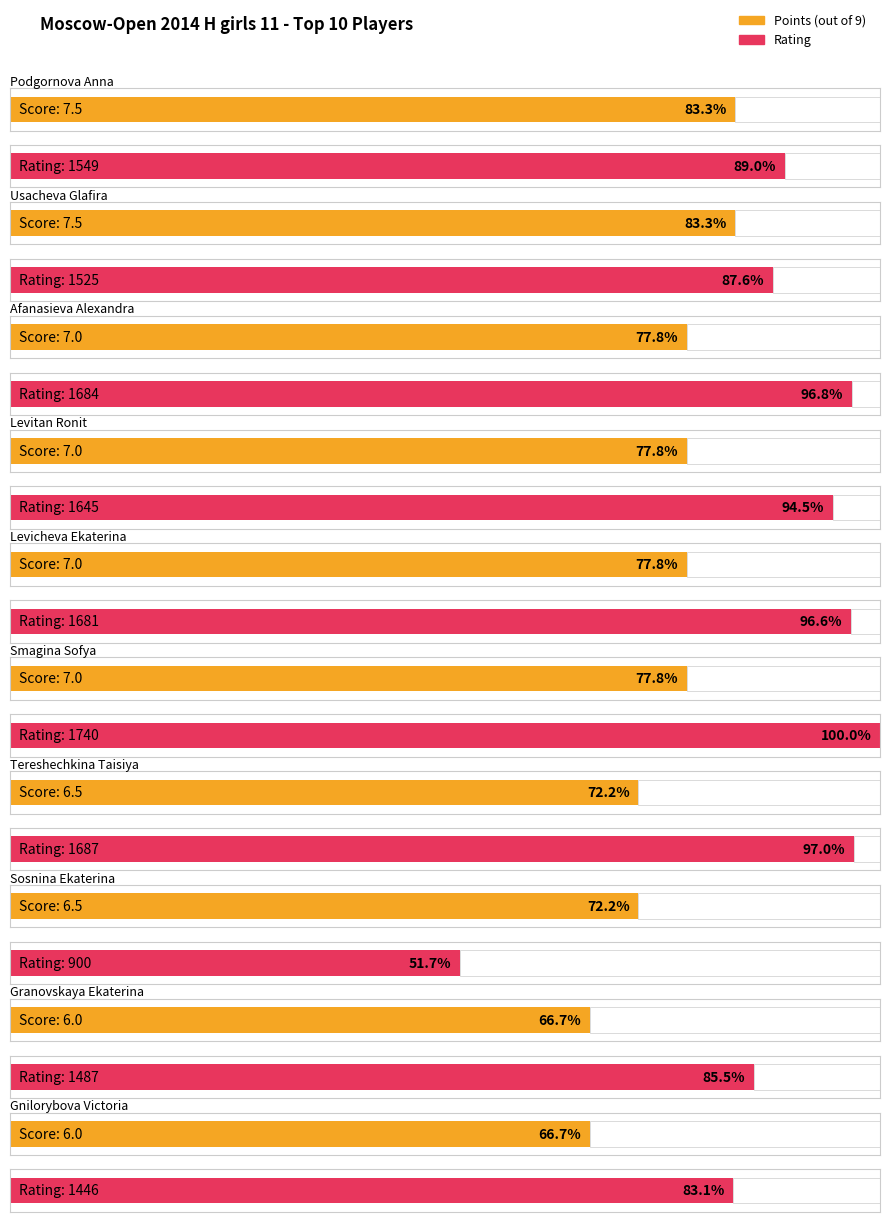

What is the label of the 1st bar from the right?

Gnilorybova Victoria